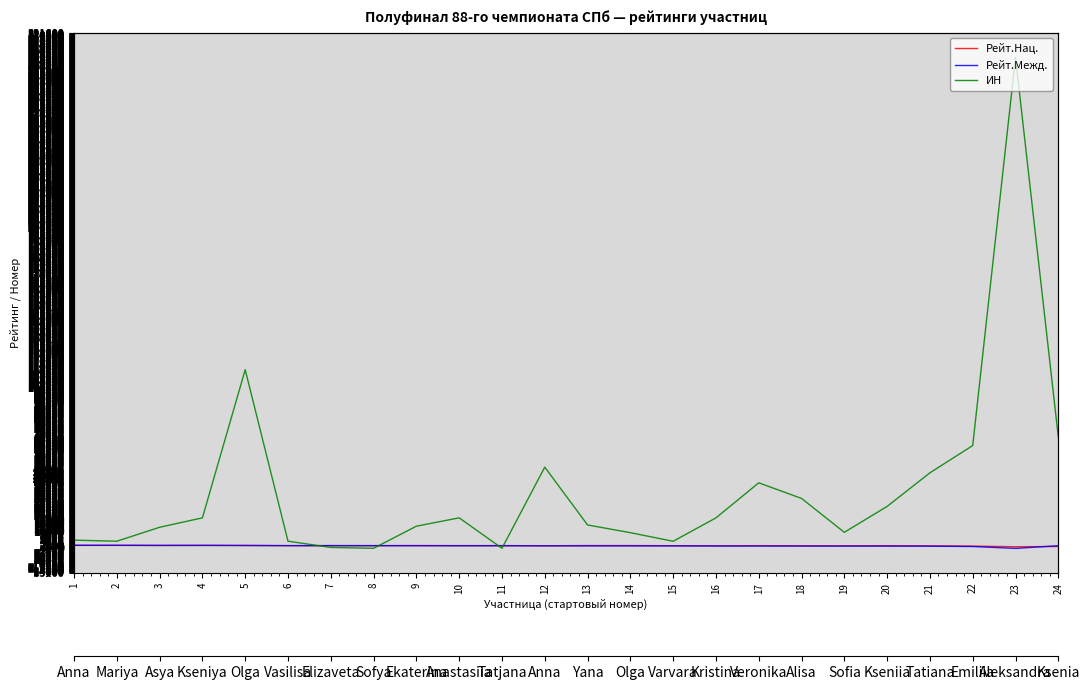

After their last crossing, which series has the higher values: ИН or Рейт.Нац.?

ИН